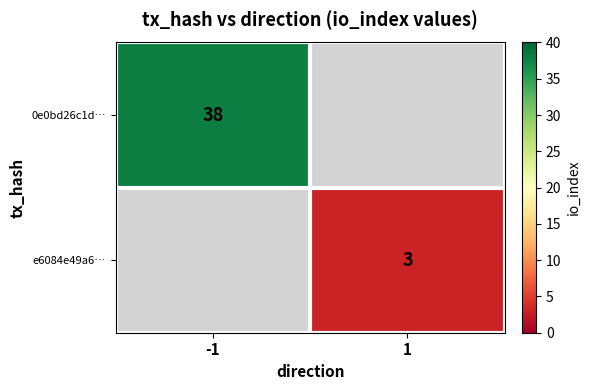

Which label corresponds to the largest value in the chart?

-1